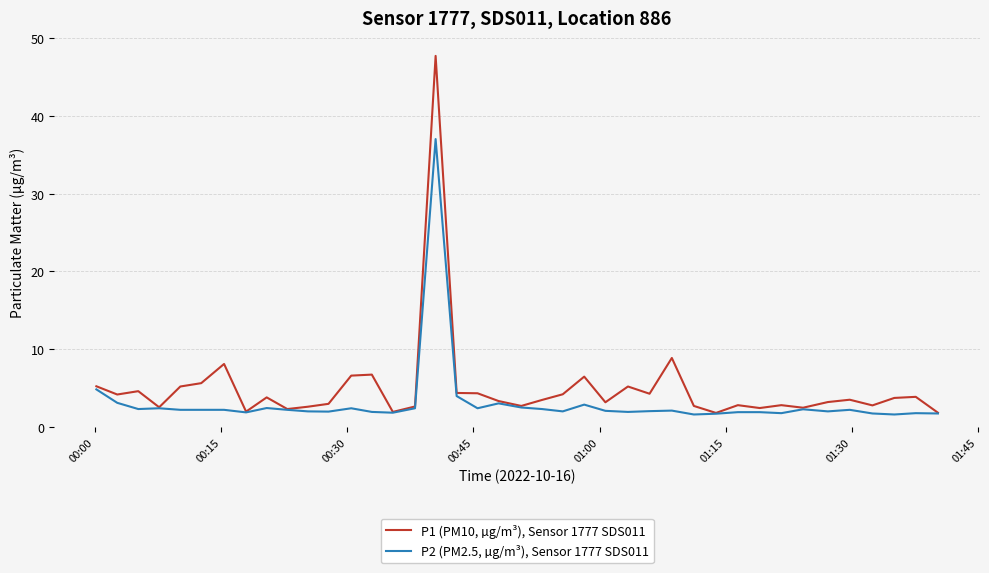

What is the difference between the maximum and minimum values in the P2 (PM2.5, µg/m³), Sensor 1777 SDS011 series?

35.4